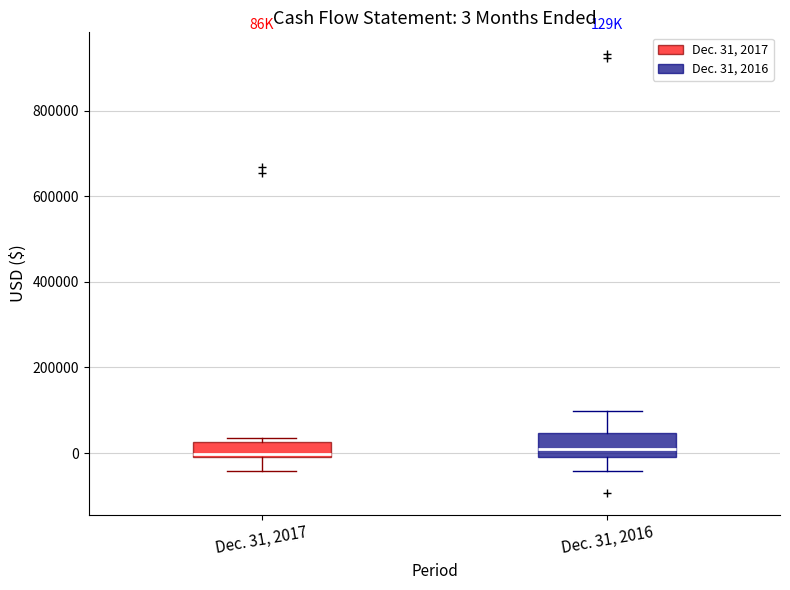

Which box is the tallest, from its lower edge to its upper edge?

Dec. 31, 2016